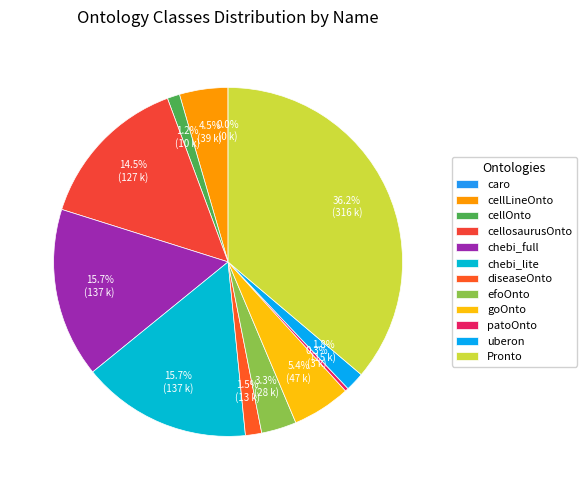

True or false: Pronto accounts for 49% of the total.

False